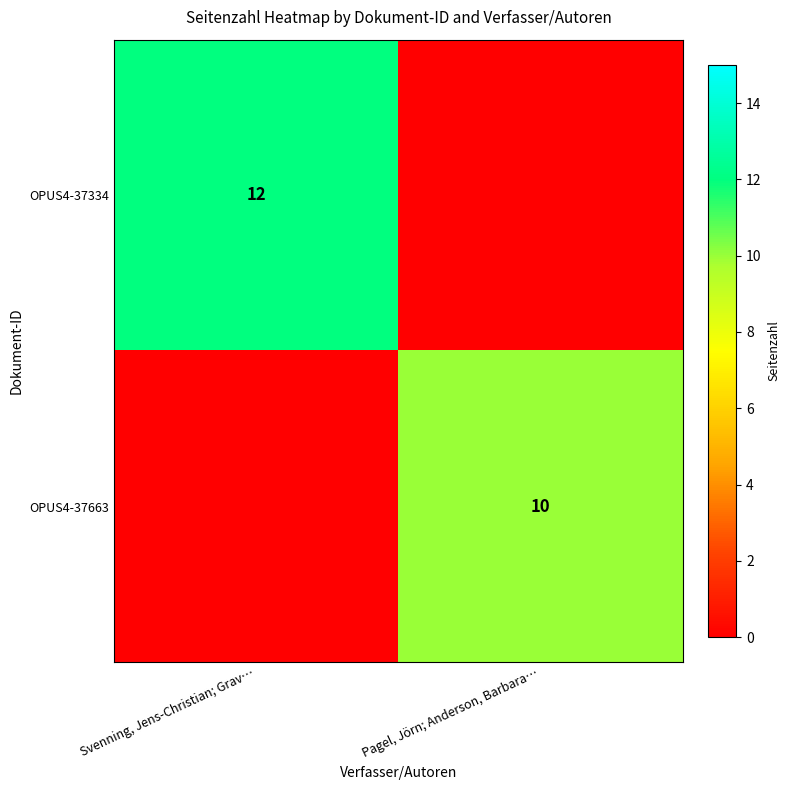

True or false: OPUS4-37334 has a value of 12 at Svenning, Jens-Christian; Grav….

True